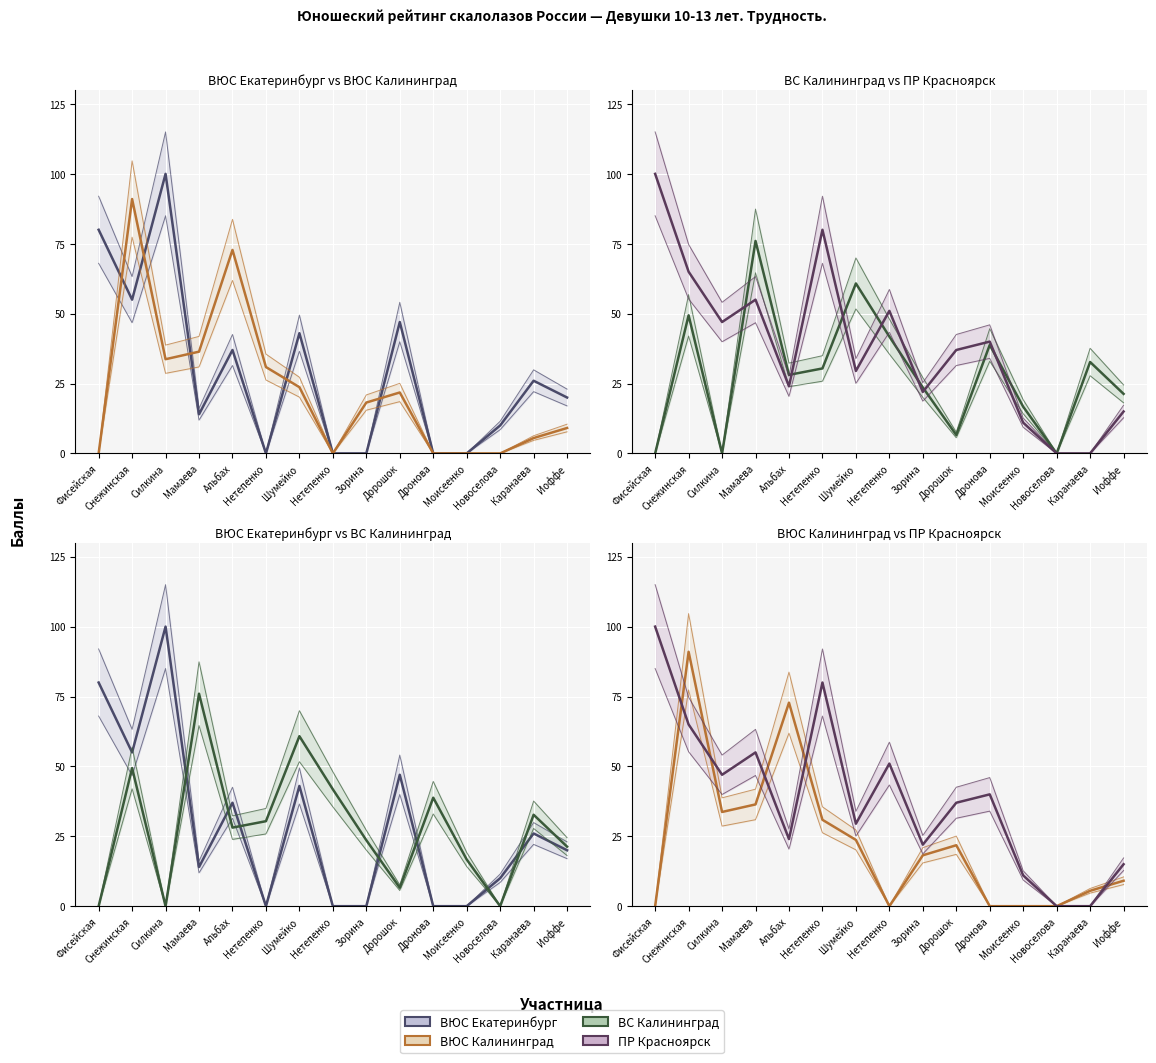

List the series in order of their peak value, lowest first.

ВС Калининград, ВЮС Калининград, ВЮС Екатеринбург, ПР Красноярск